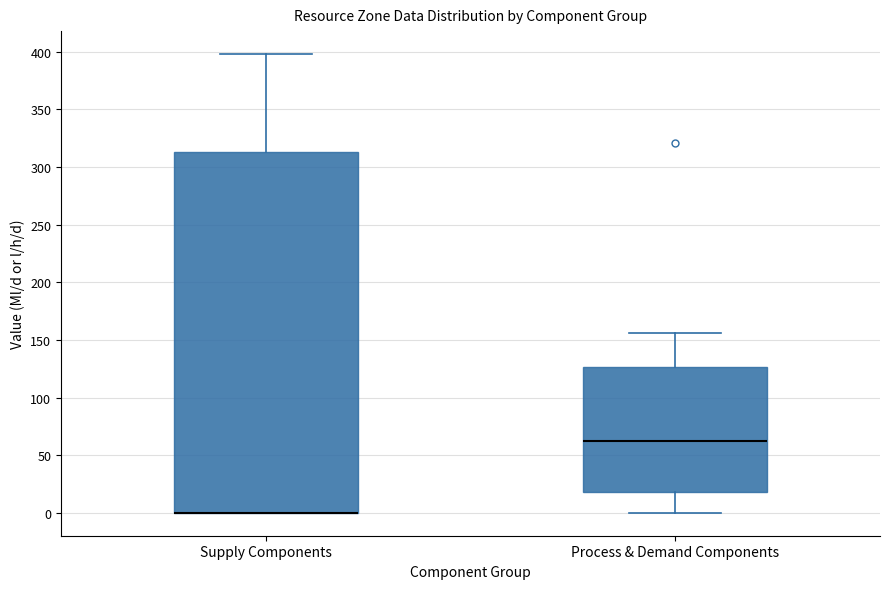

Where does the upper whisker of the box for Process & Demand Components end on the y-axis? The values are not printed on the chart, so give them approximately, as read against the axis.

155